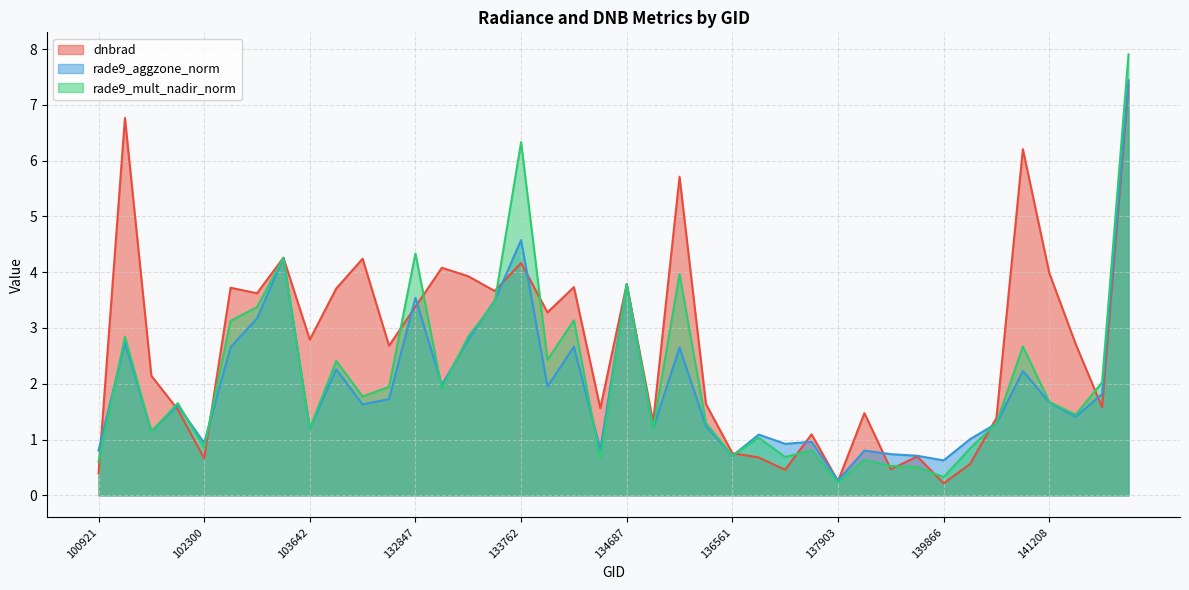

What is the difference between the rade9_aggzone_norm values at 141384 and 132847?

2.1